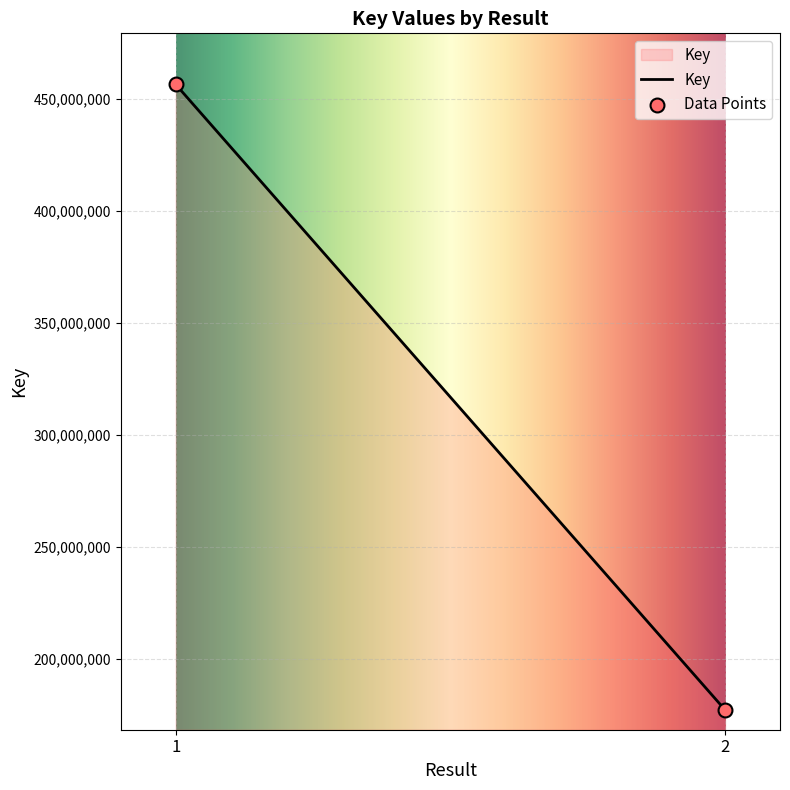

What is the maximum value shown in the chart?

456574459.0